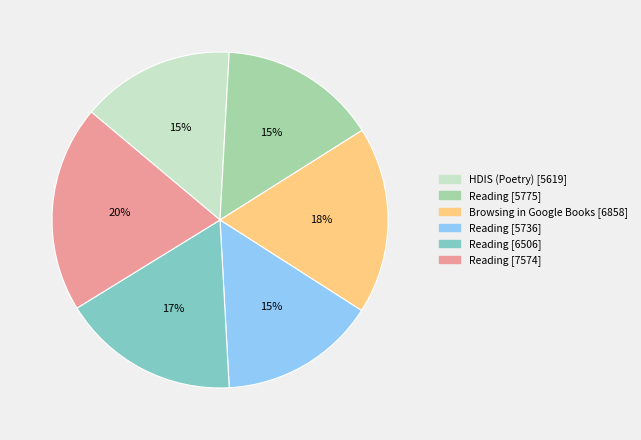

Do HDIS (Poetry) [5619] and Reading [5736] together represent more than half of the pie?

No